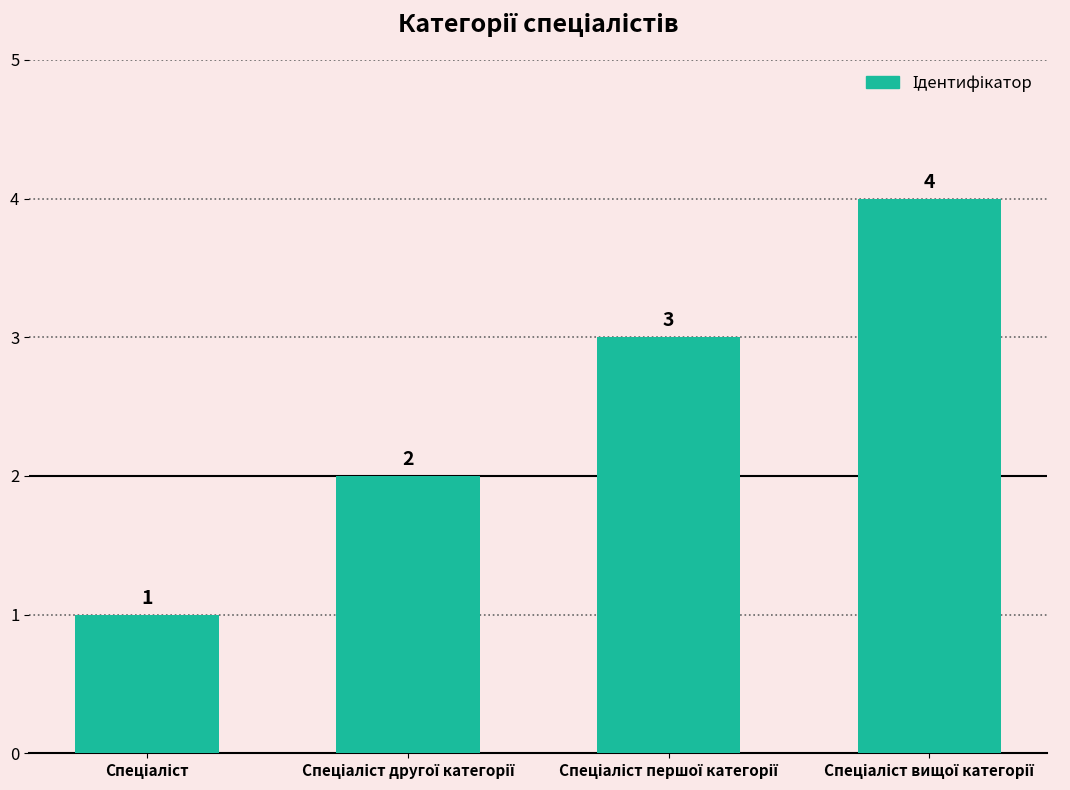

What is the difference between the maximum and minimum values?

3